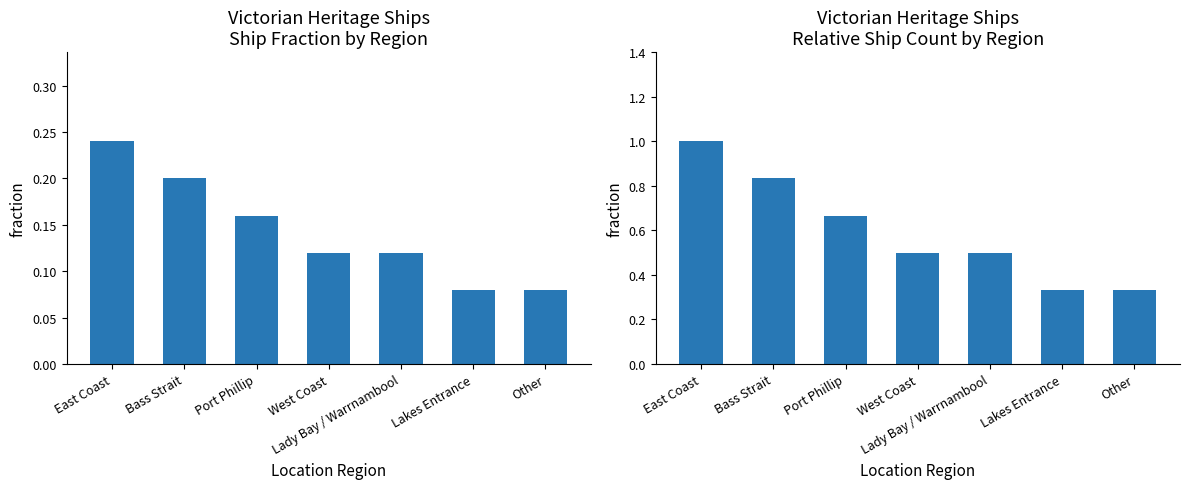

What value does the Ship Count series have at East Coast?

0.2